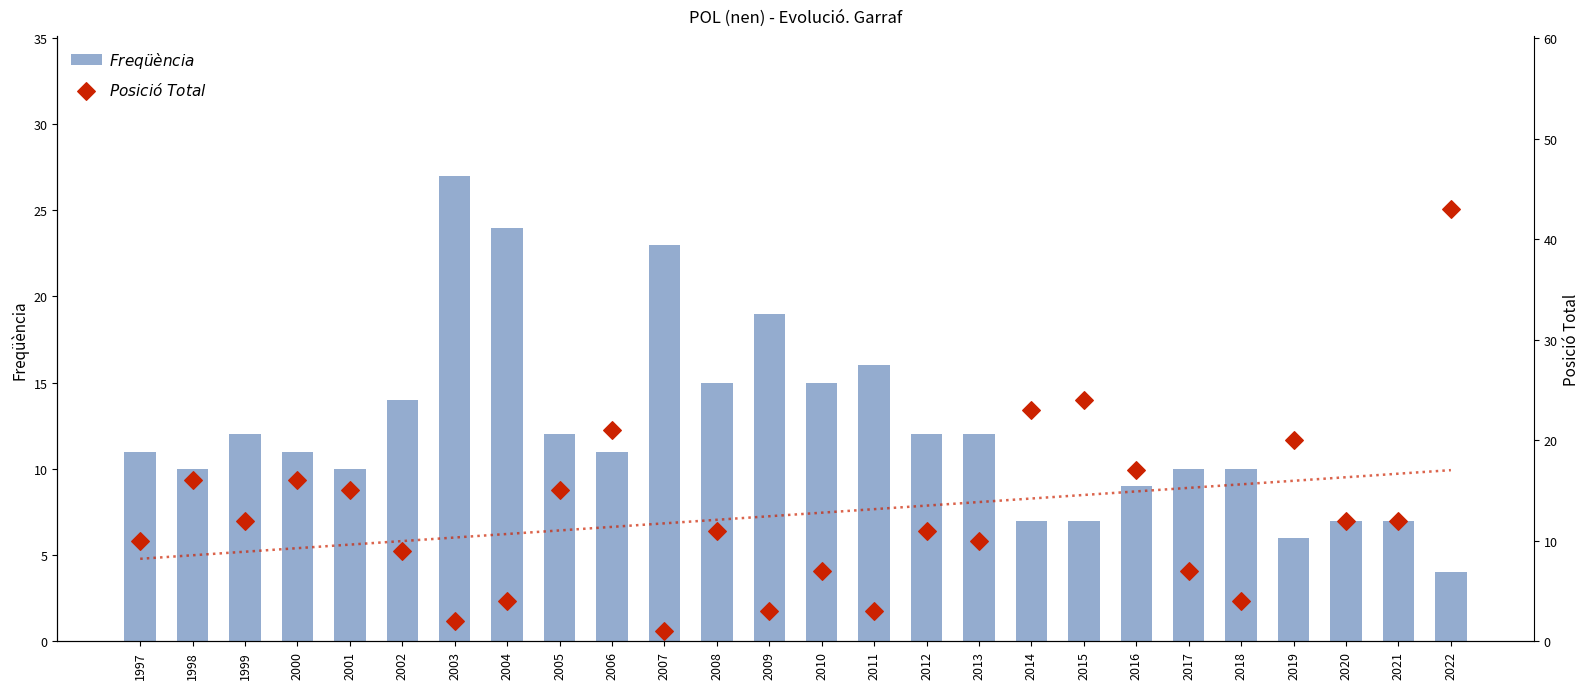

Which series reaches the minimum Y coordinate?

Posició Total